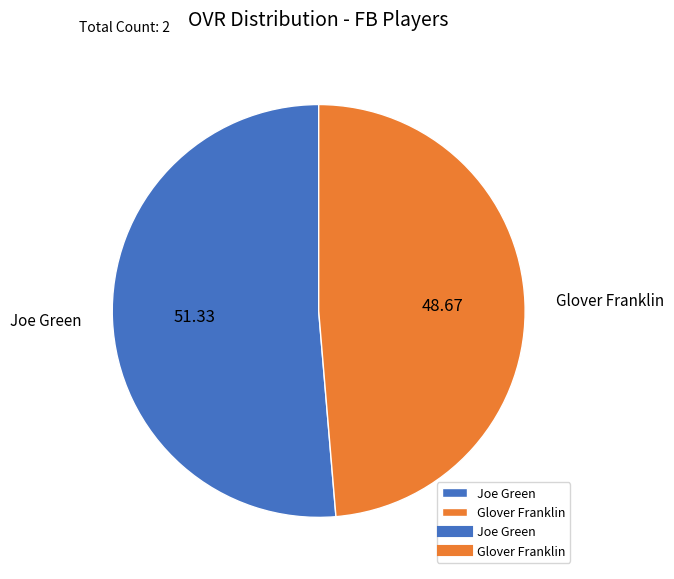

What is the largest slice in the pie chart?

Joe Green